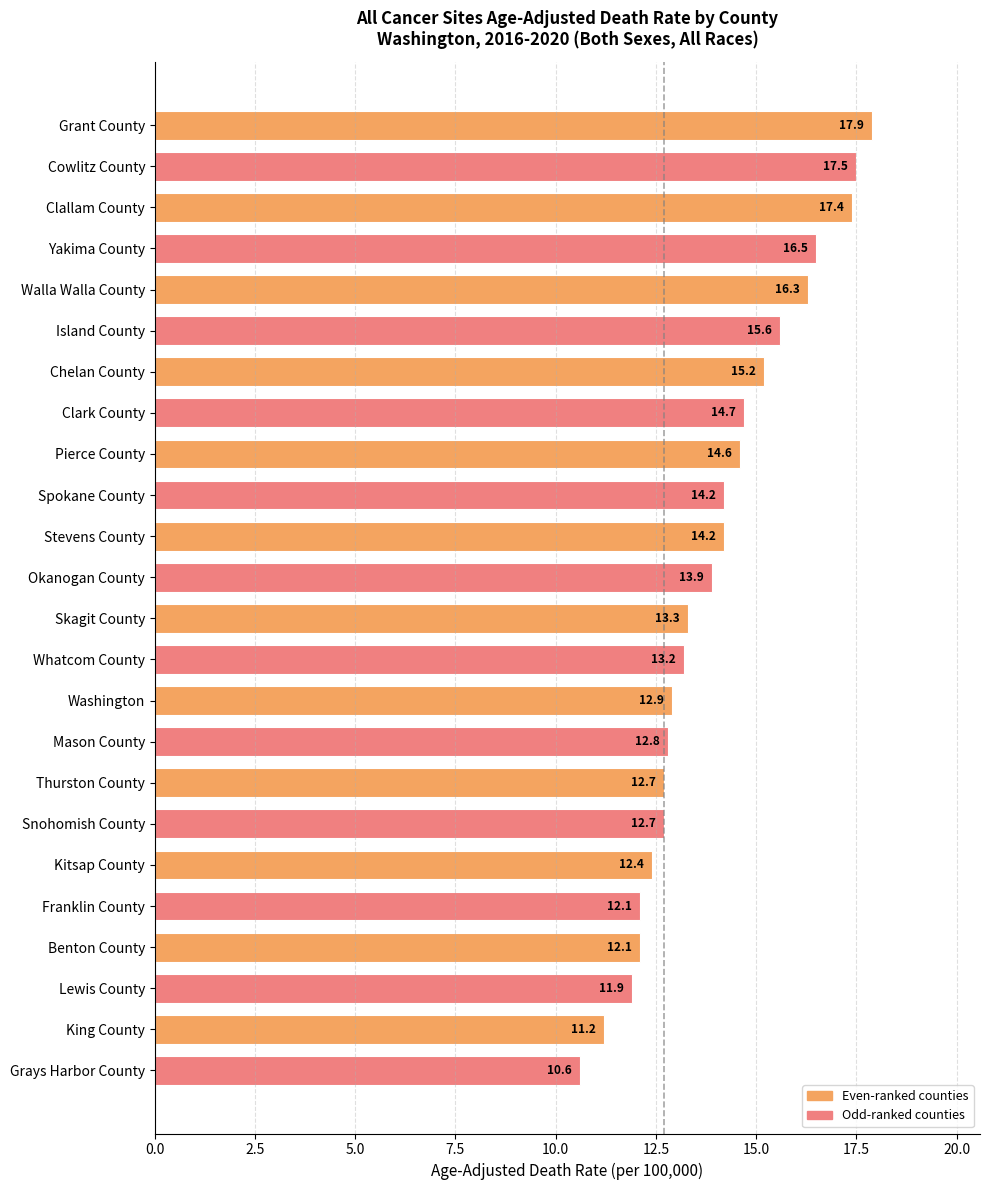

Reading top to bottom, list all the values displayed in this chart.

17.9	17.5	17.4	16.5	16.3	15.6	15.2	14.7	14.6	14.2	14.2	13.9	13.3	13.2	12.9	12.8	12.7	12.7	12.4	12.1	12.1	11.9	11.2	10.6